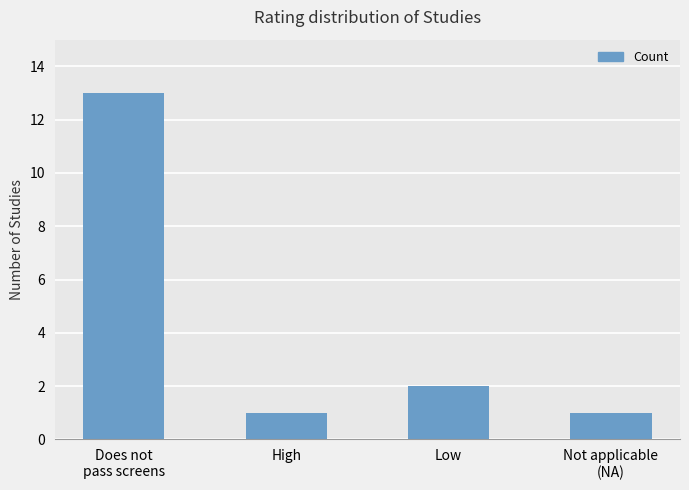

Are the bars grouped side by side (vs. stacked)?

No